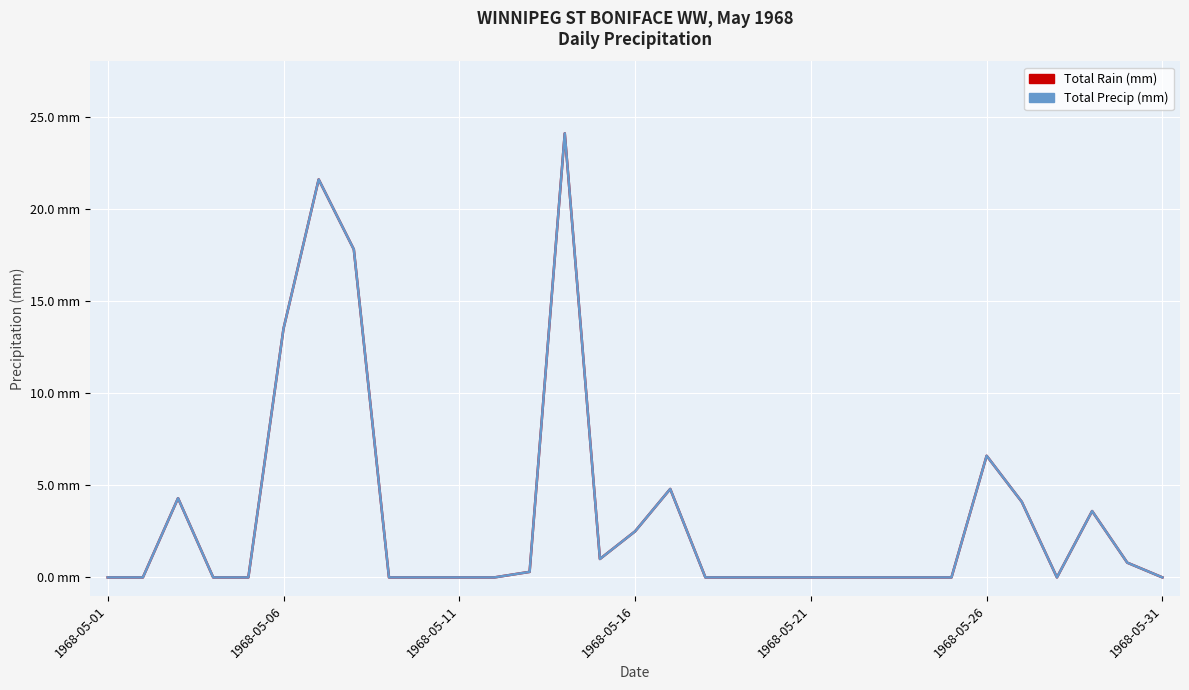

Does the chart display data point markers on the line(s)?

No